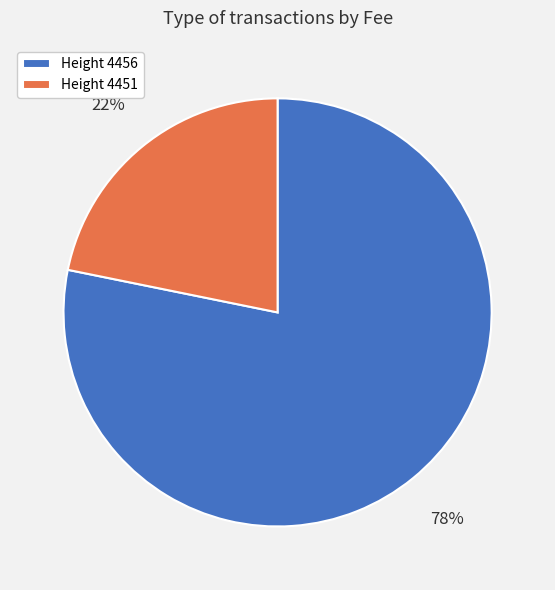

What is the largest slice in the pie chart?

Height 4456